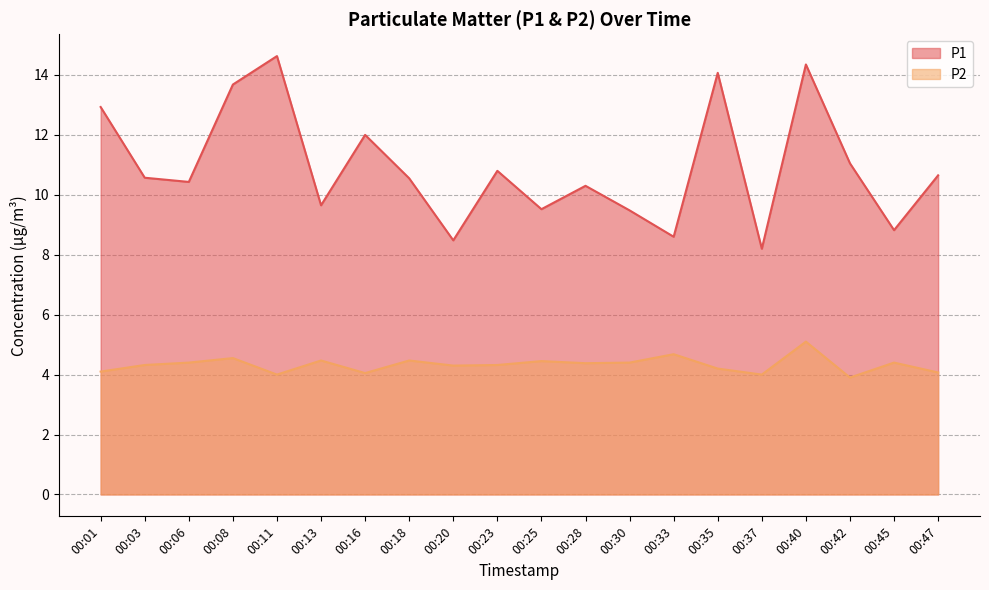

Which series changed the most between 00:01 and 00:42?

P1